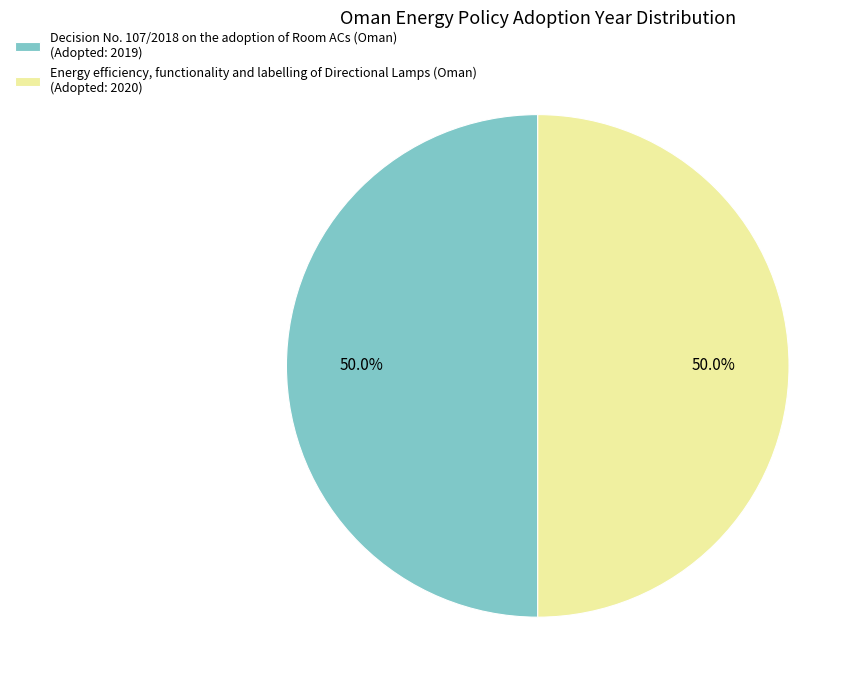

What percentage is the Decision No. 107/2018 on the adoption of Room ACs (Oman) slice, to the nearest percent?

50%